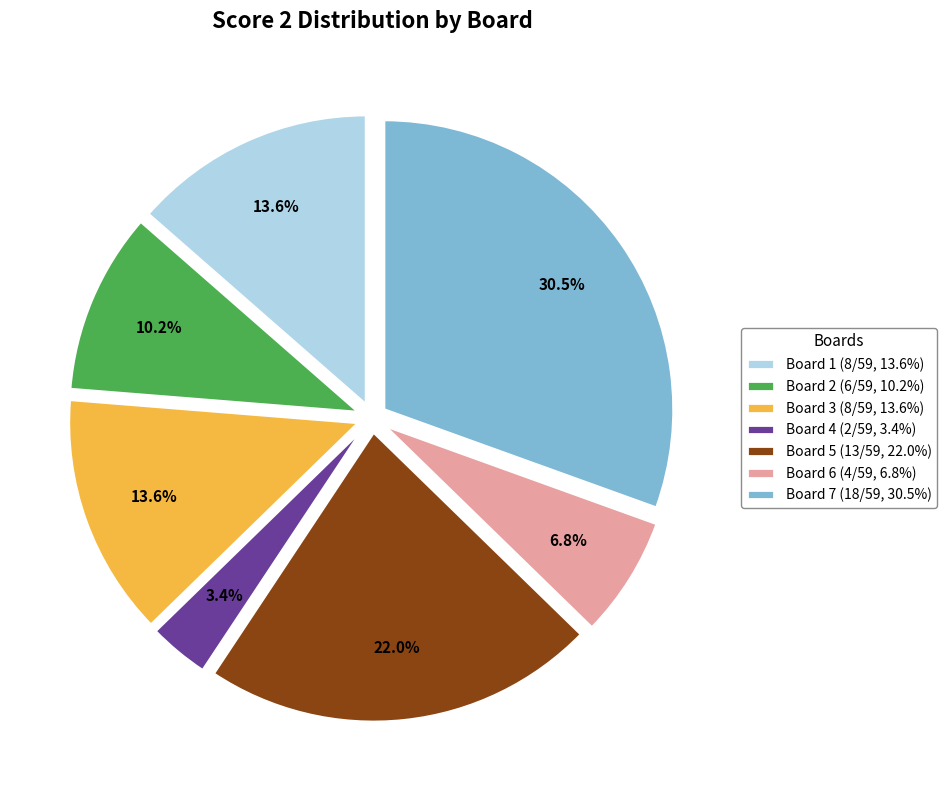

How many slices are in this pie chart?

7